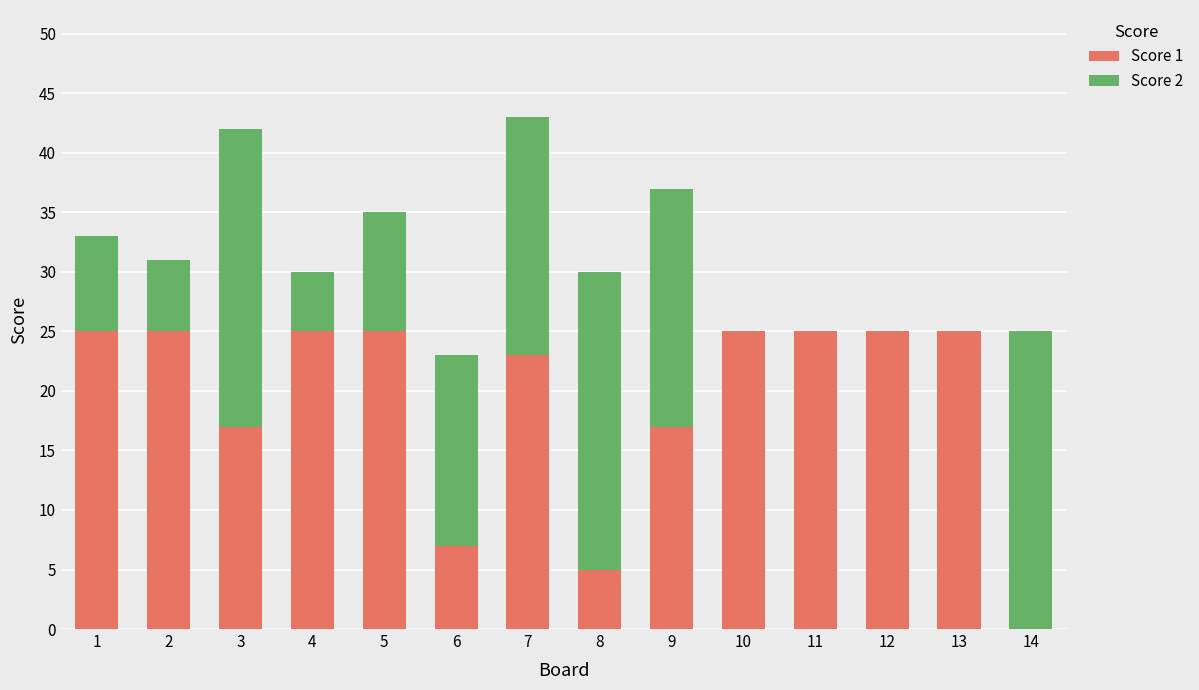

What is the total value across all series at 1?

33